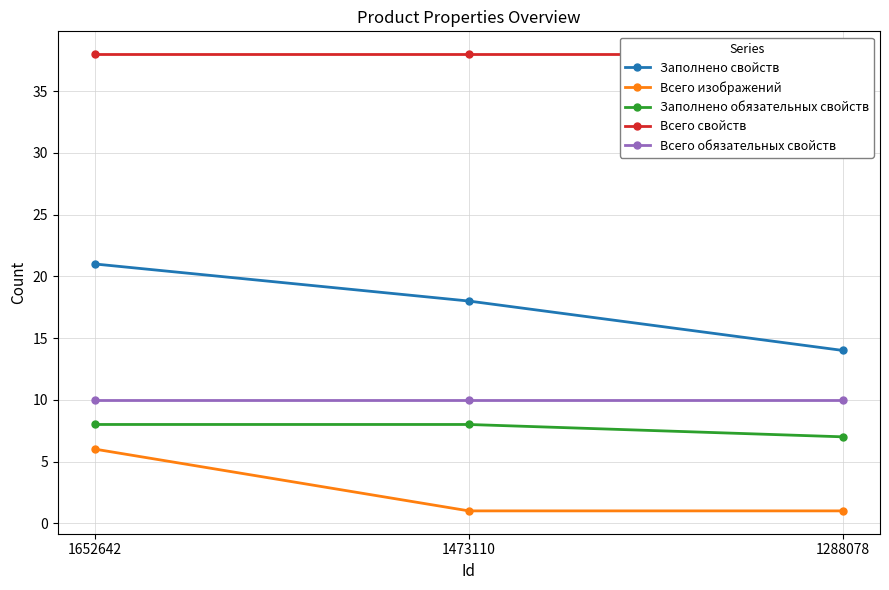

Count the Заполнено обязательных свойств values in the range 7 to 8.

3